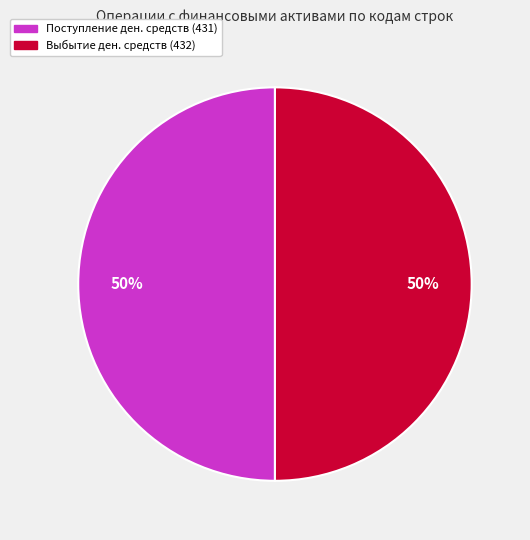

To the nearest percent, what is the difference between the largest and smallest slice percentages?

0%